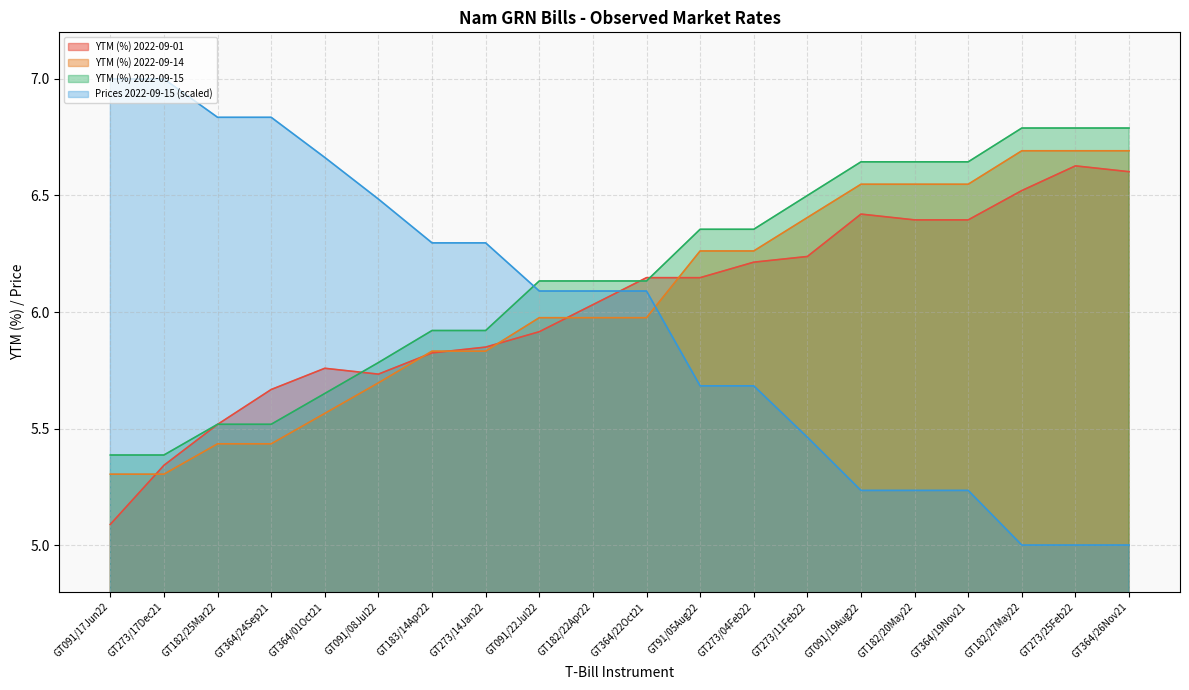

At how many categories does at least one series exceed 5?

20